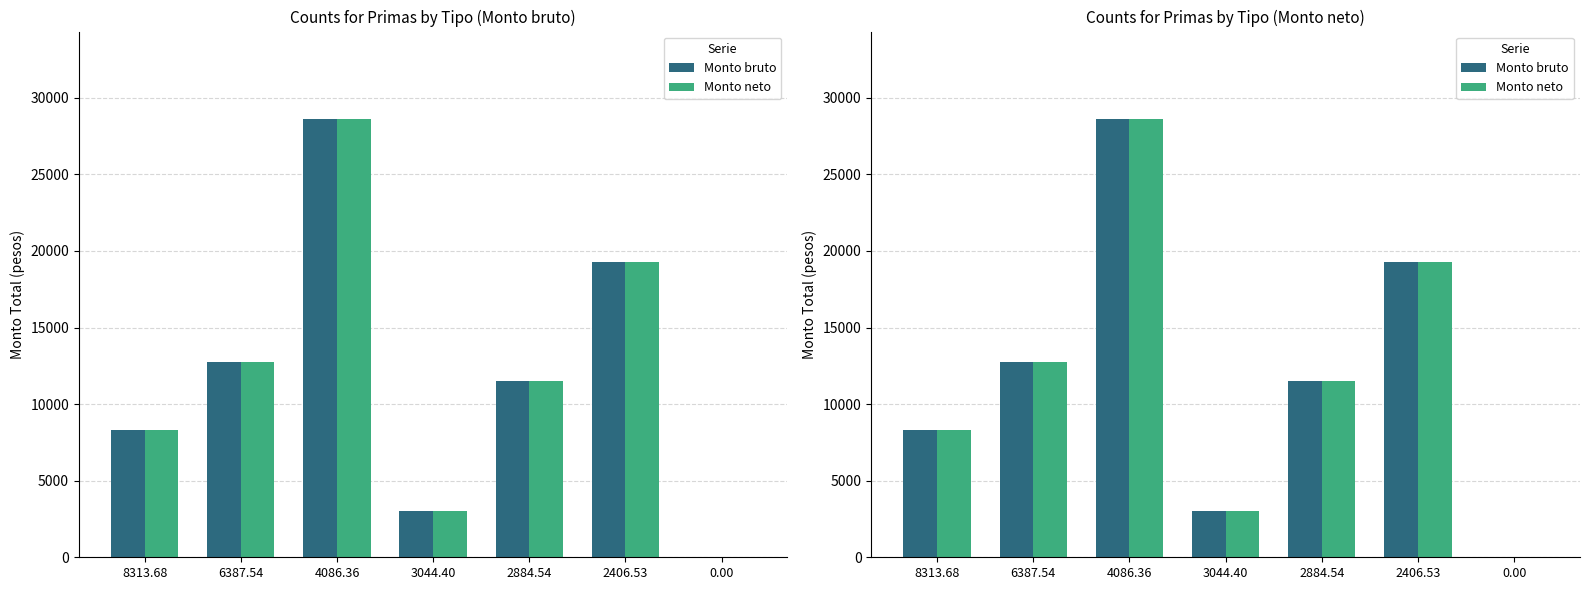

What value does the Monto neto series have at 2884.54?

11538.2